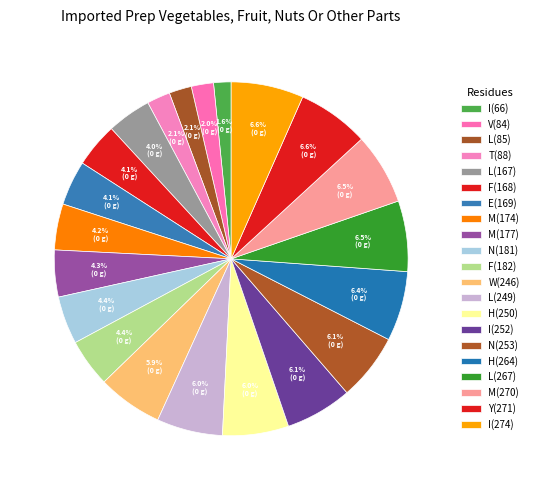

Does F(182) account for over 50% of the chart?

No